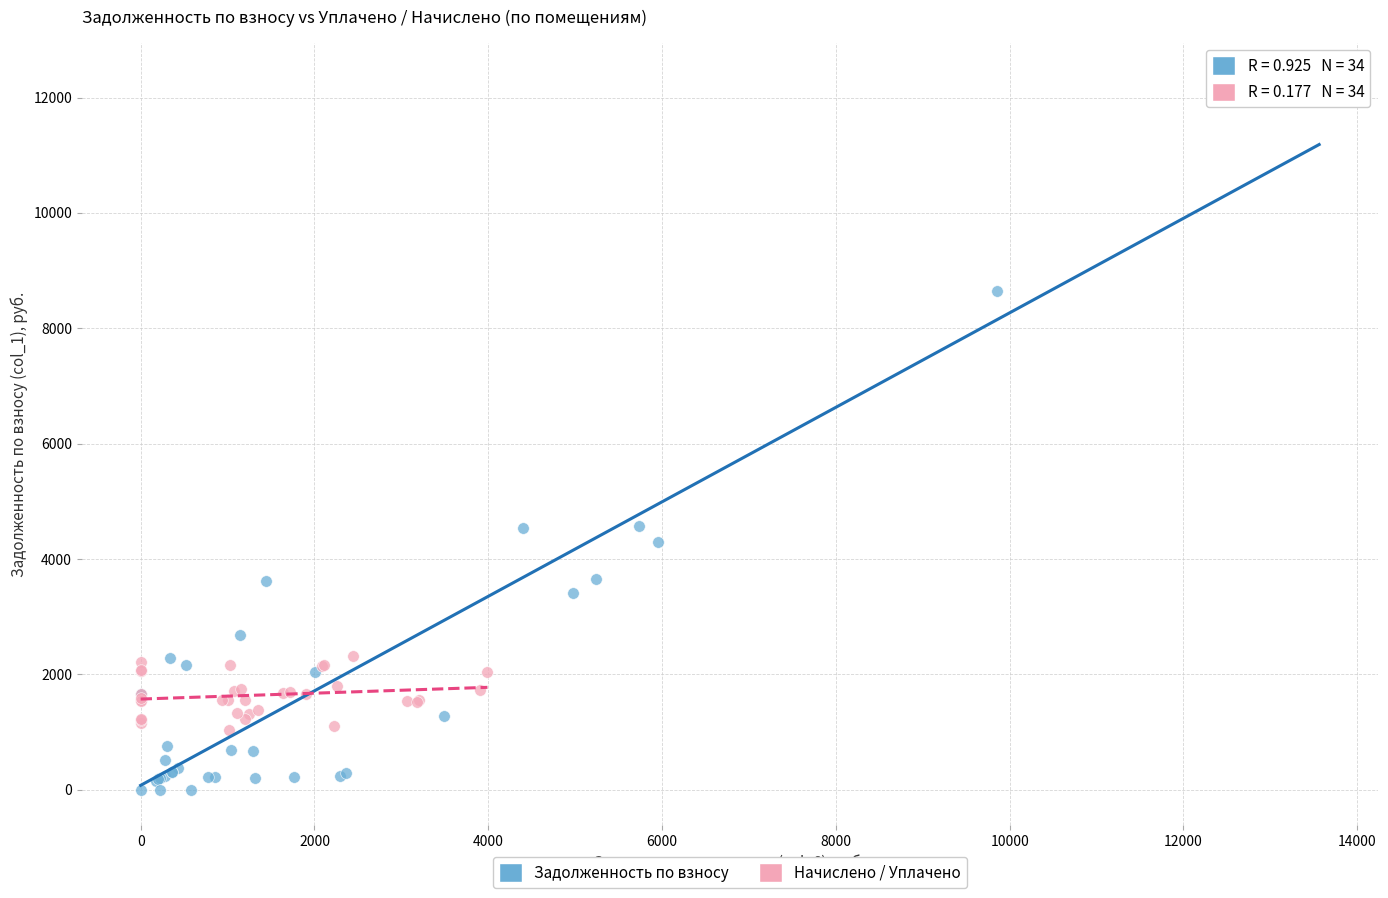

Which series contains the highest Y value?

Задолженность по взносу